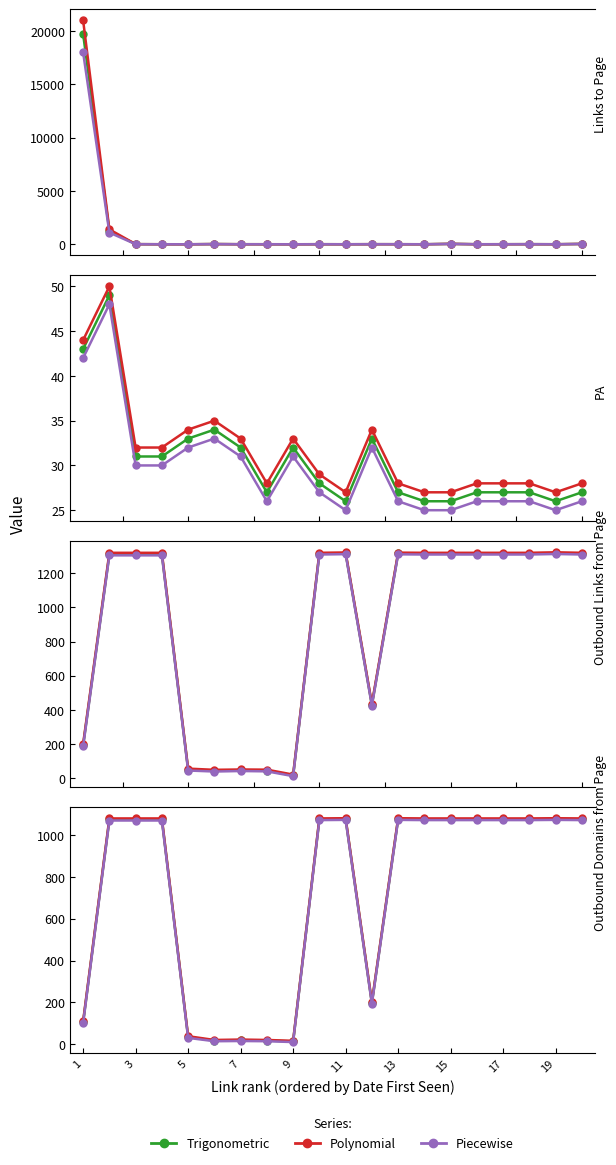

At which label does Trigonometric reach its minimum?

9